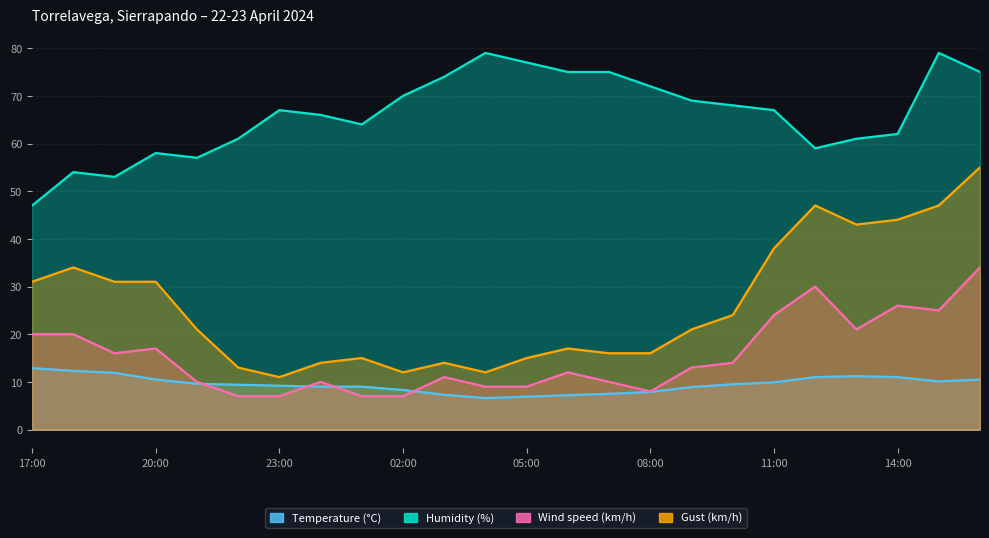

The Gust (km/h) series shows 16.0 at 08:00. True or false?

True